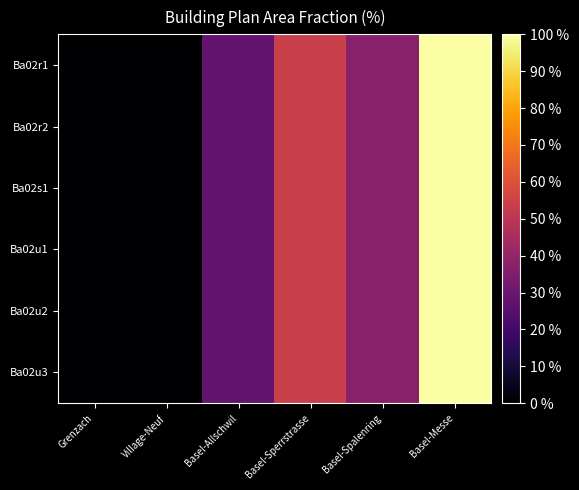

Which series has the widest spread of values?

Ba02r1